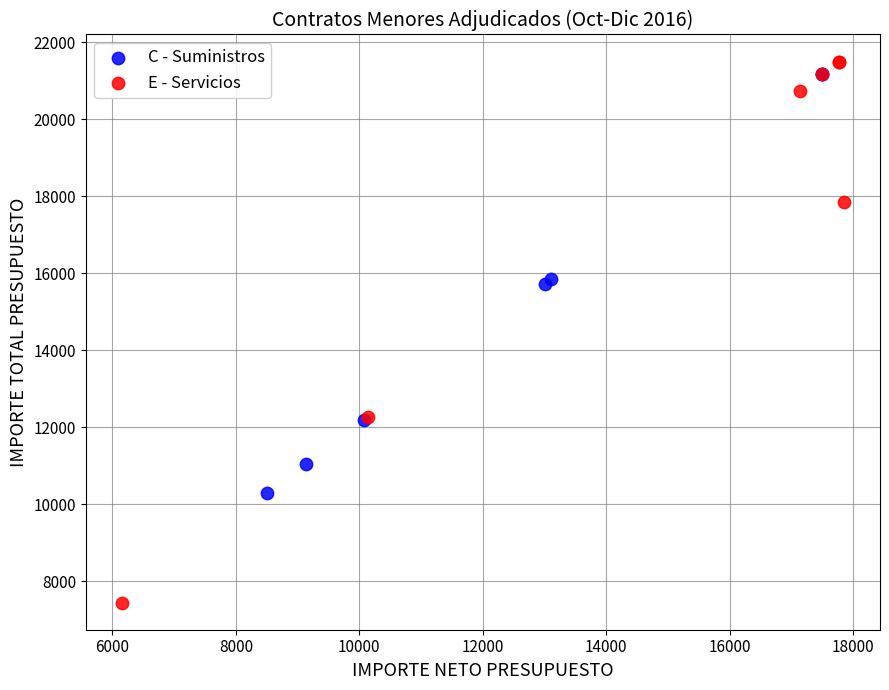

Which series reaches the minimum Y coordinate?

E - Servicios